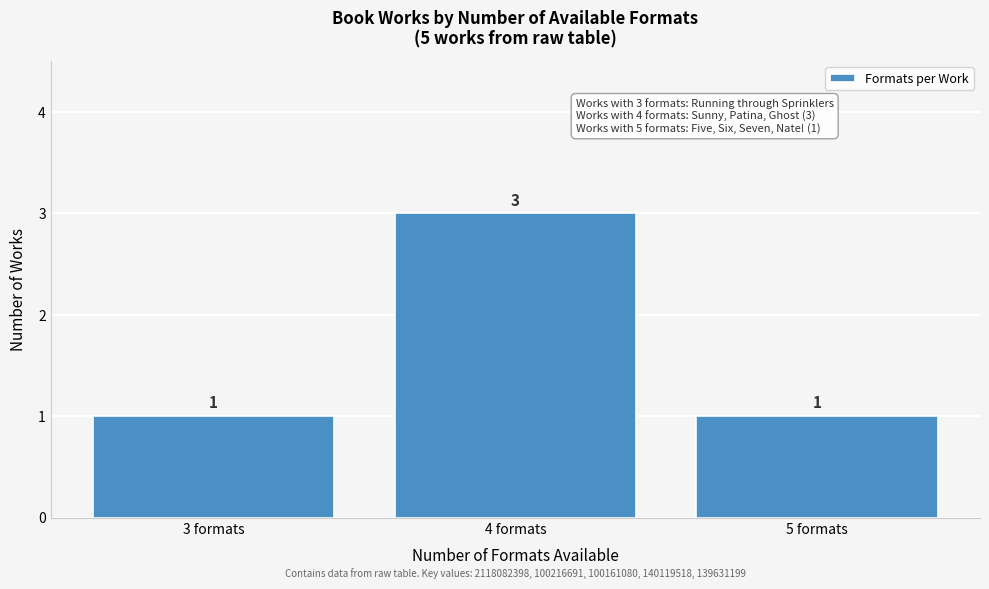

Over which range of the x-axis is the bar tallest?

3.5 to 4.5